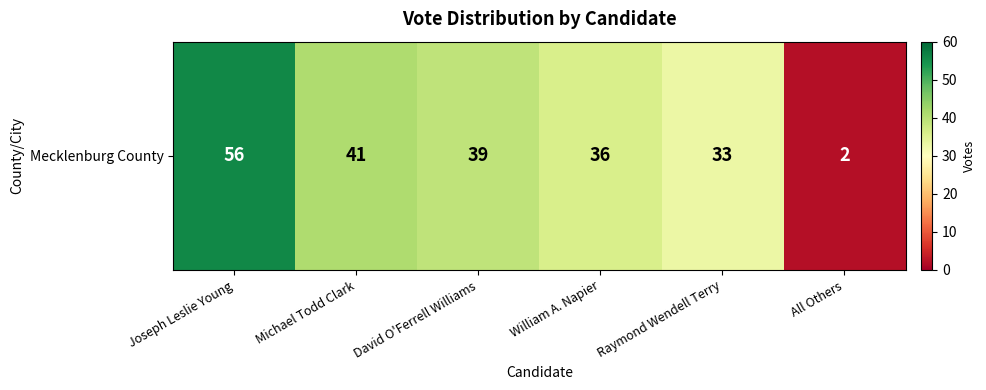

How many values are below 39?

3